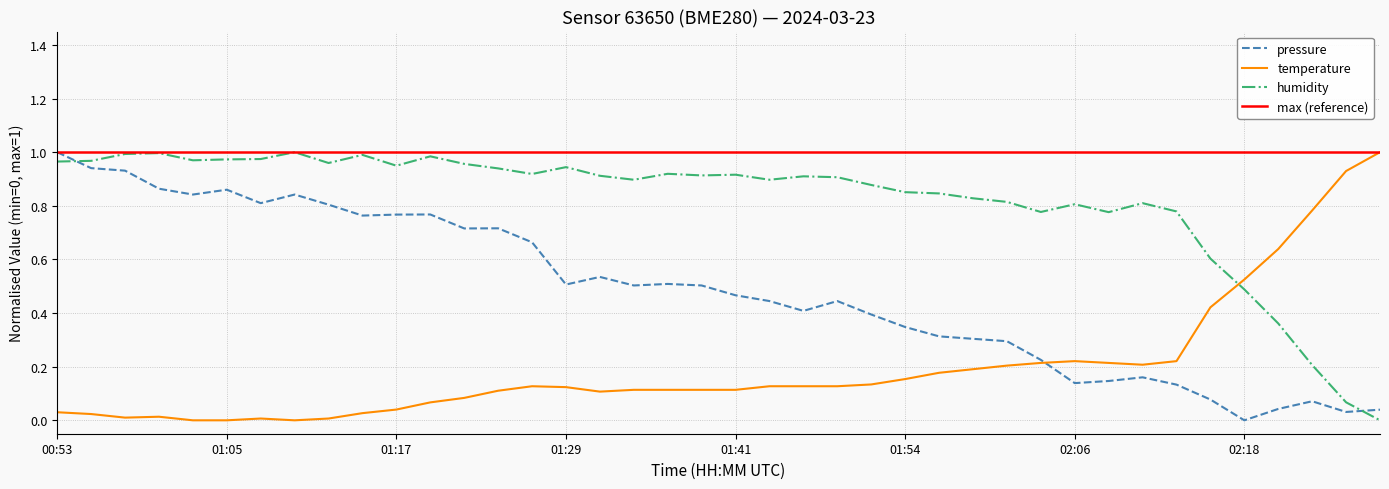

Is the value of humidity at 01:32 greater than the value of temperature at 02:20?

Yes